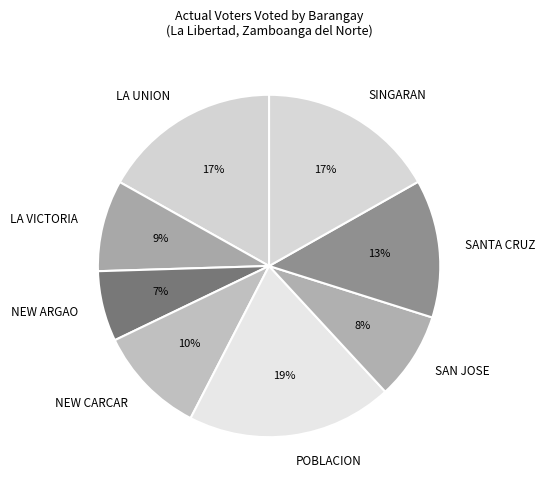

Is SAN JOSE the majority of the pie?

No